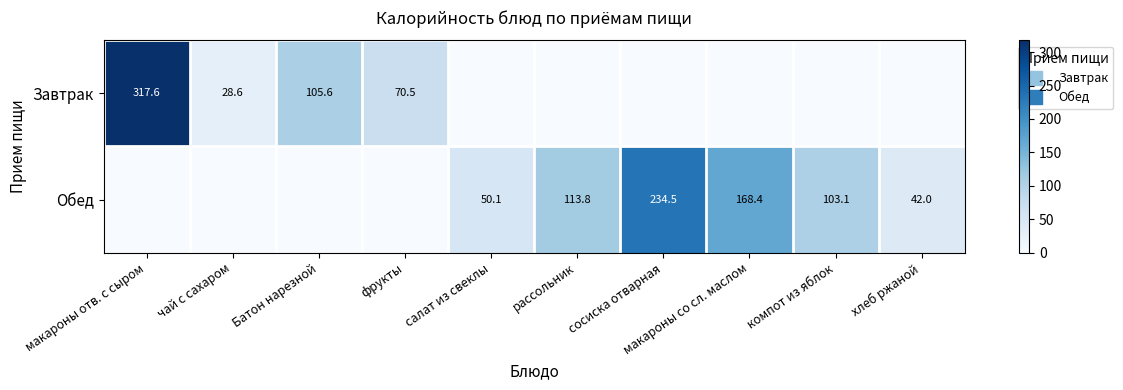

Is the value of Обед at макароны со сл. маслом greater than the value of Завтрак at сосиска отварная?

Yes